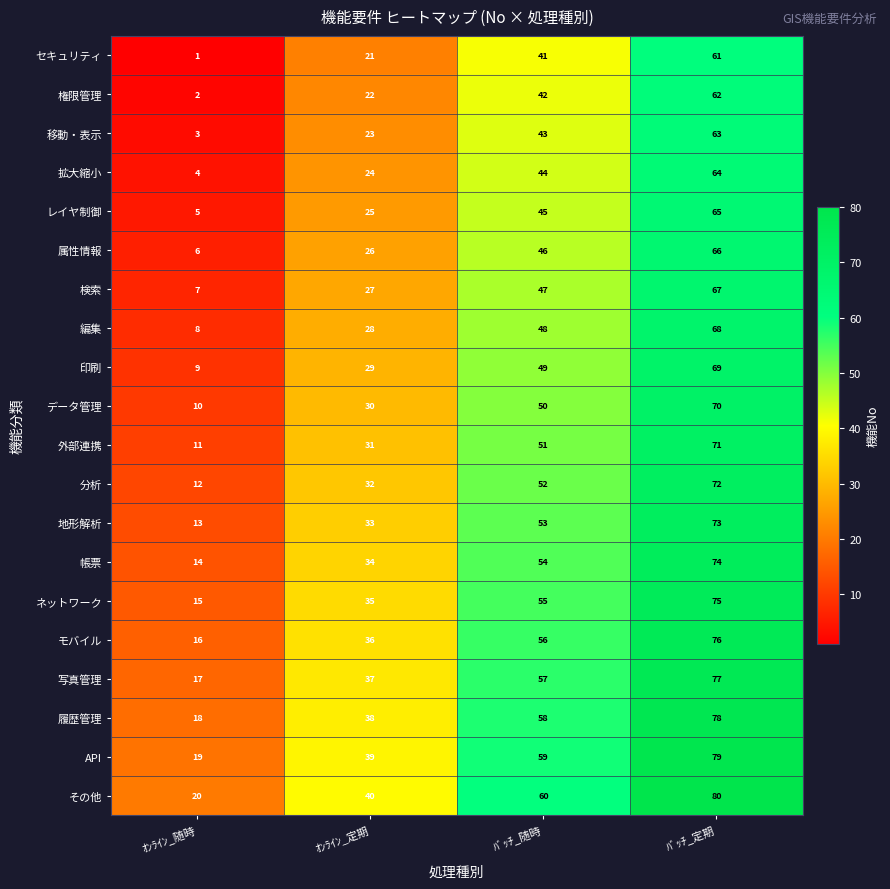

What is the sum of all データ管理 values?

160